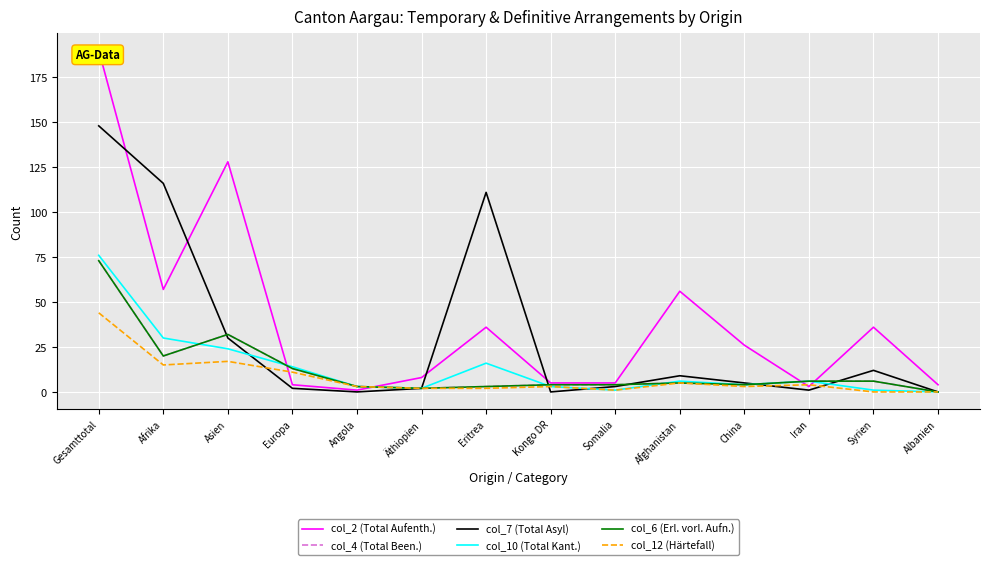

True or false: col_6 (Erl. vorl. Aufn.) has more than 0 points higher than both neighbors.

True